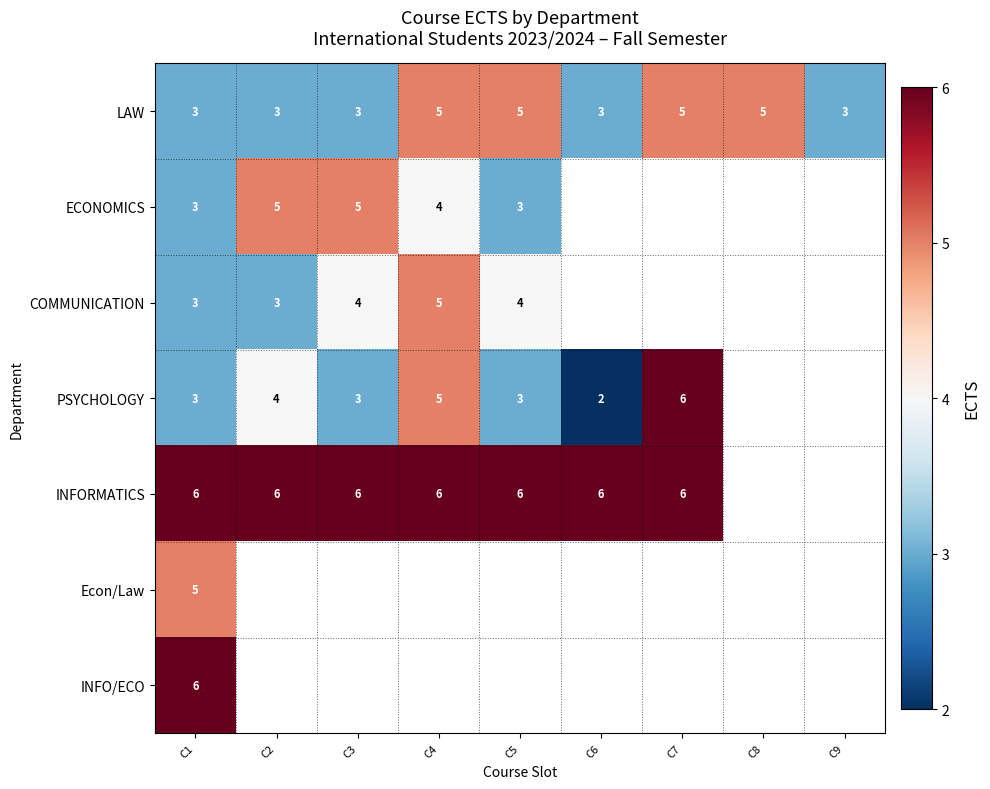

What is the highest value of the LAW series?

5